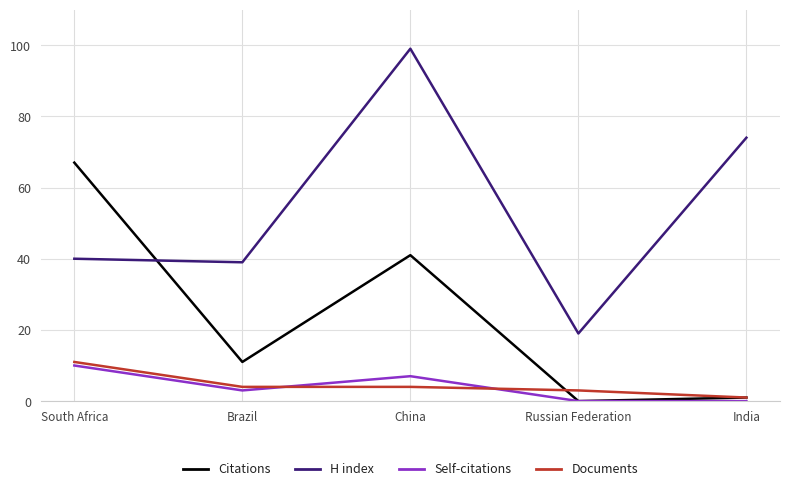

What position from the left is Russian Federation?

4